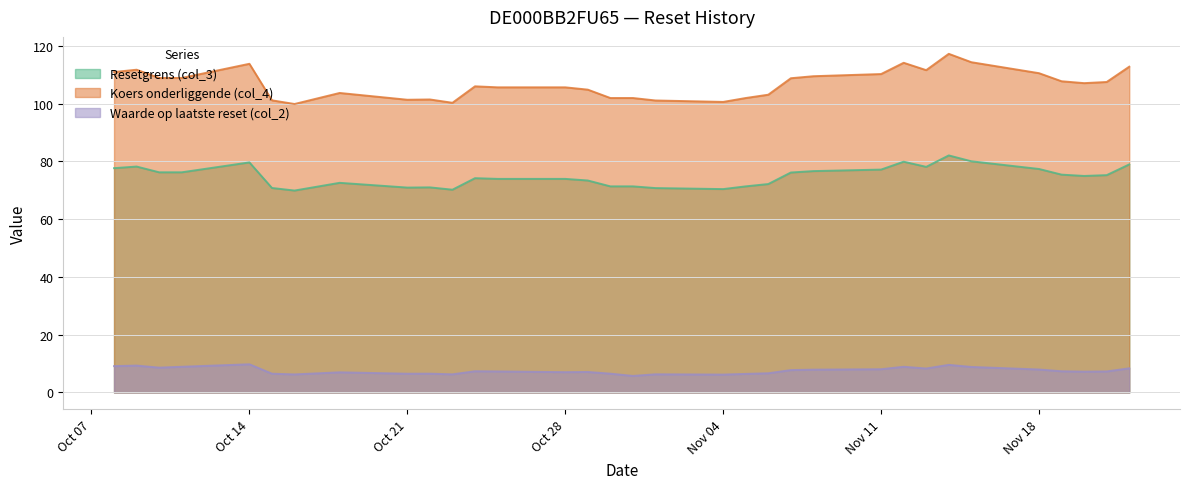

How many values in the Waarde op laatste reset (col_2) series are below 7?

12